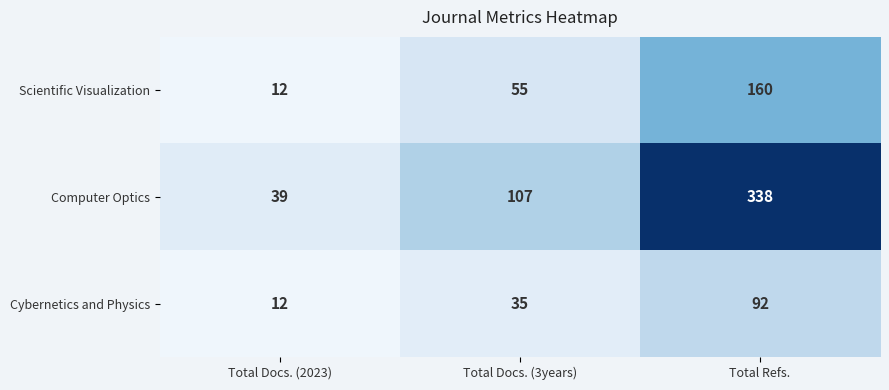

The Cybernetics and Physics series shows 24 at Total Docs. (3years). True or false?

False